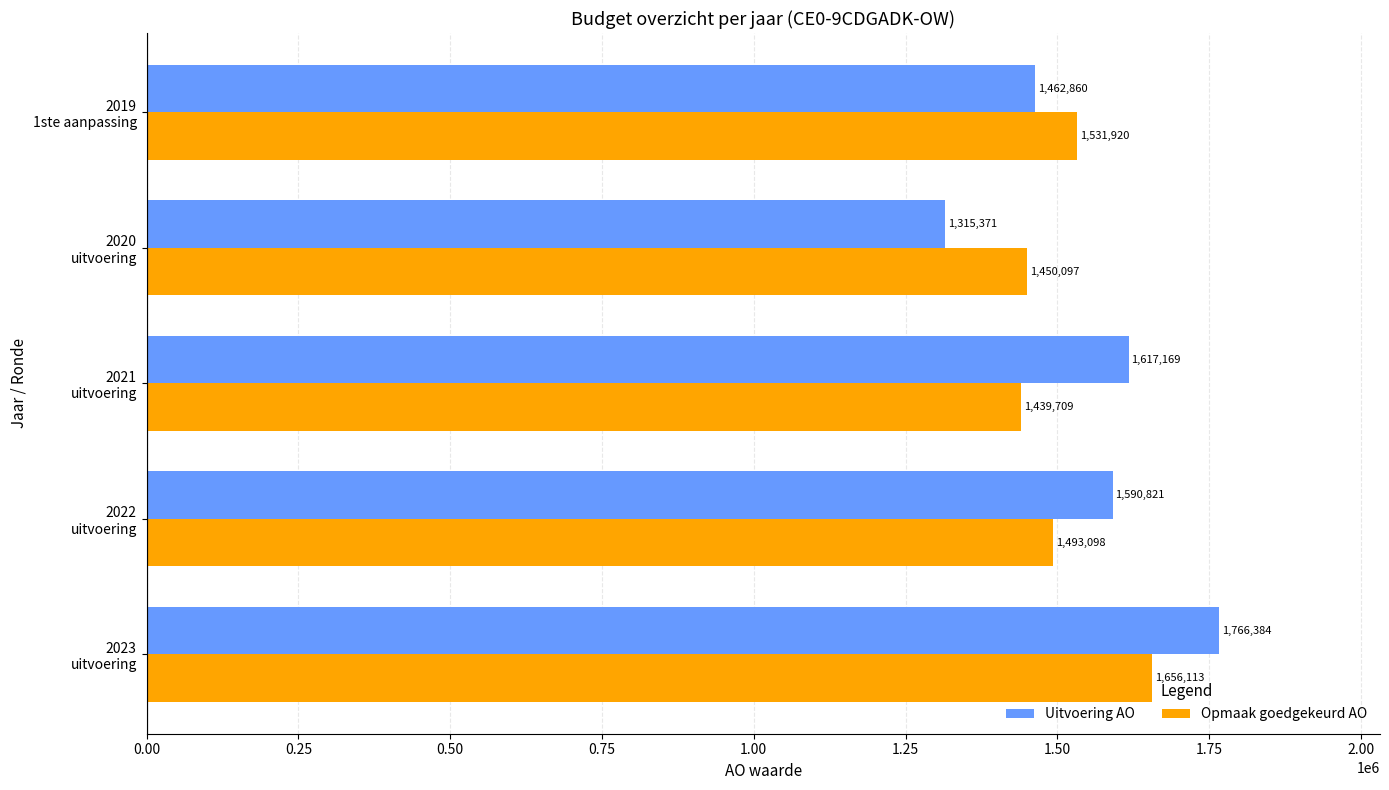

What are all the series names shown in the legend?

Uitvoering AO, Opmaak goedgekeurd AO